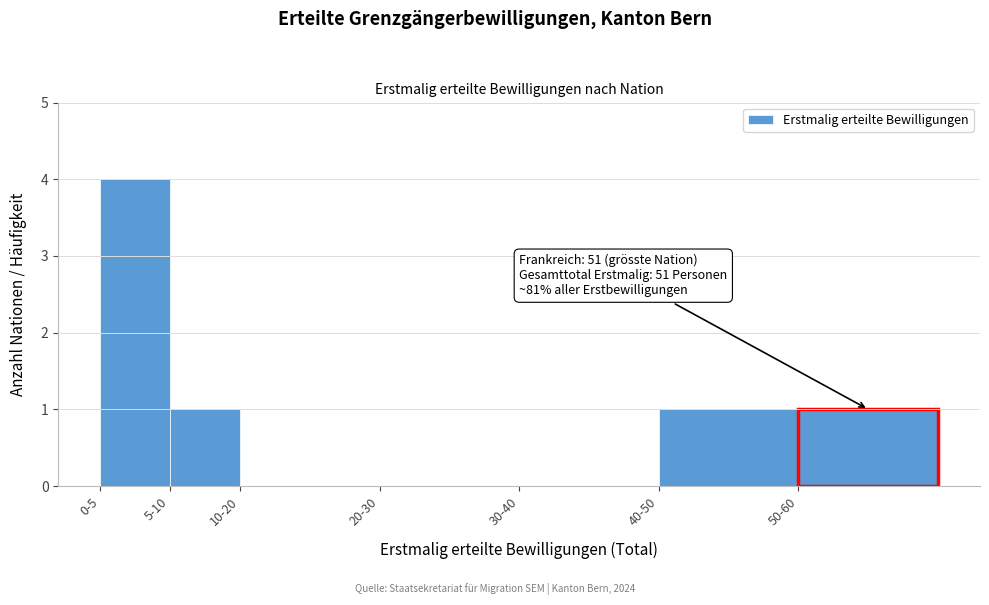

Reading right to left, list all the values displayed in this chart.

50-60=1	40-50=1	30-40=0	20-30=0	10-20=0	5-10=1	0-5=4